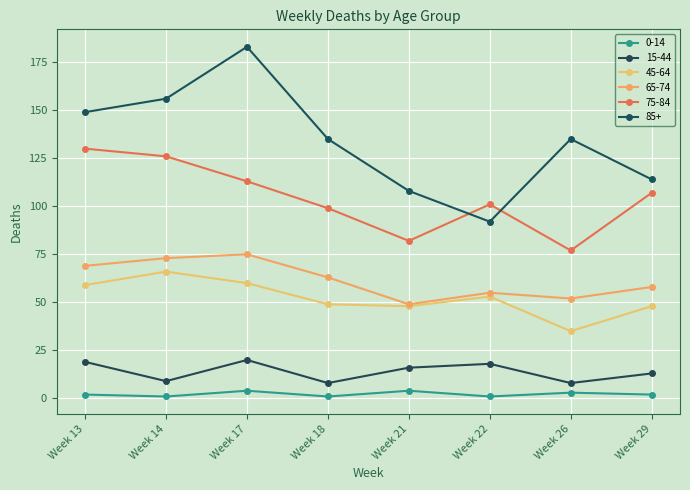

Is it true that 45-64 equals 29 at Week 17?

False